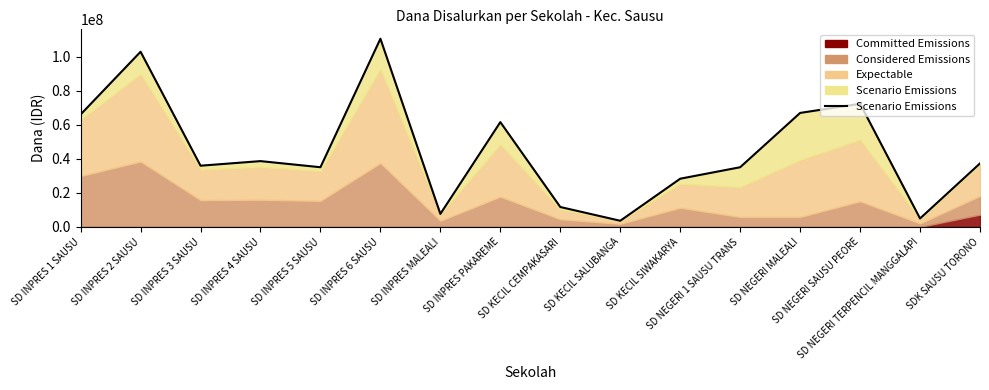

What position from the right is SD INPRES 5 SAUSU?

12